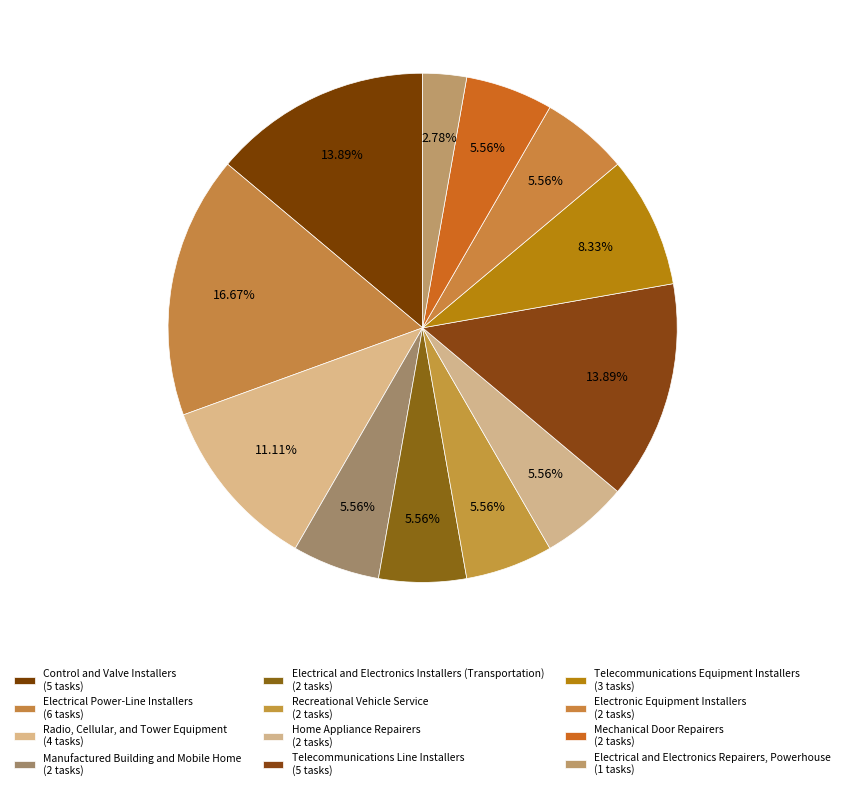

What is the total percentage of Mechanical Door Repairers and Electrical and Electronics Repairers, Powerhouse?

8.3%